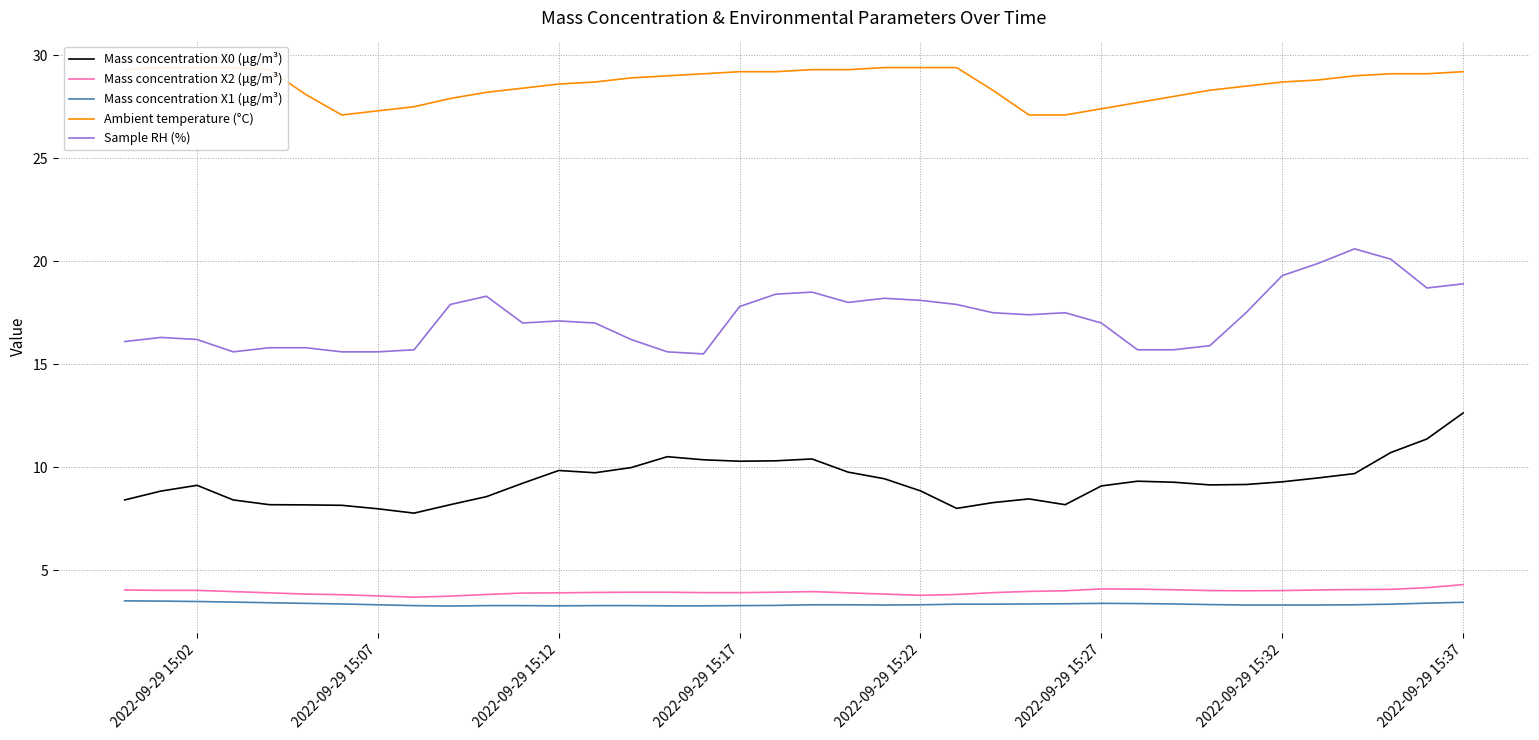

True or false: Mass concentration X1 (μg/m³) and Sample RH (%) cross at least once.

False